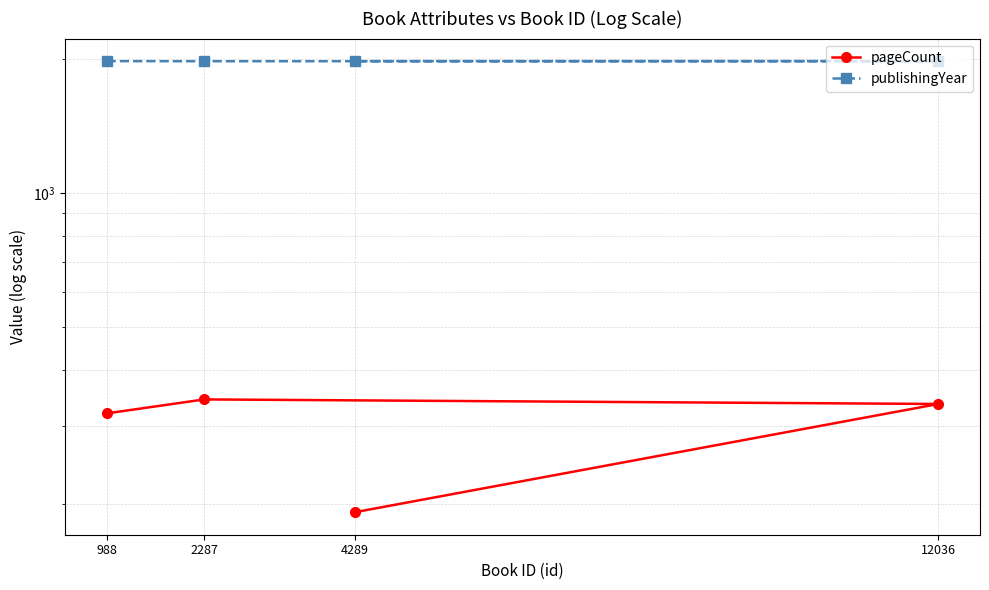

What is the total value across all series at 988?

2299